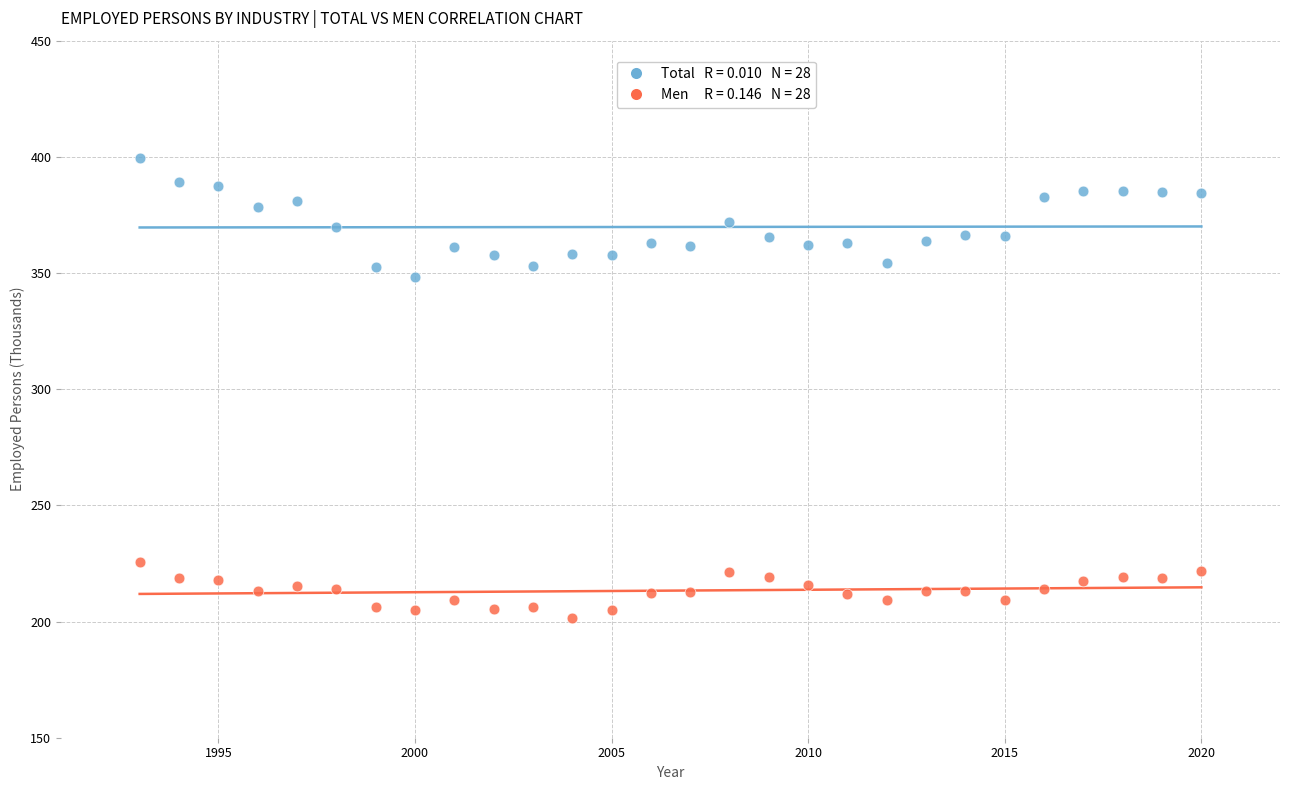

Across all data points, what is the range of X values (max minus min)?

27.0